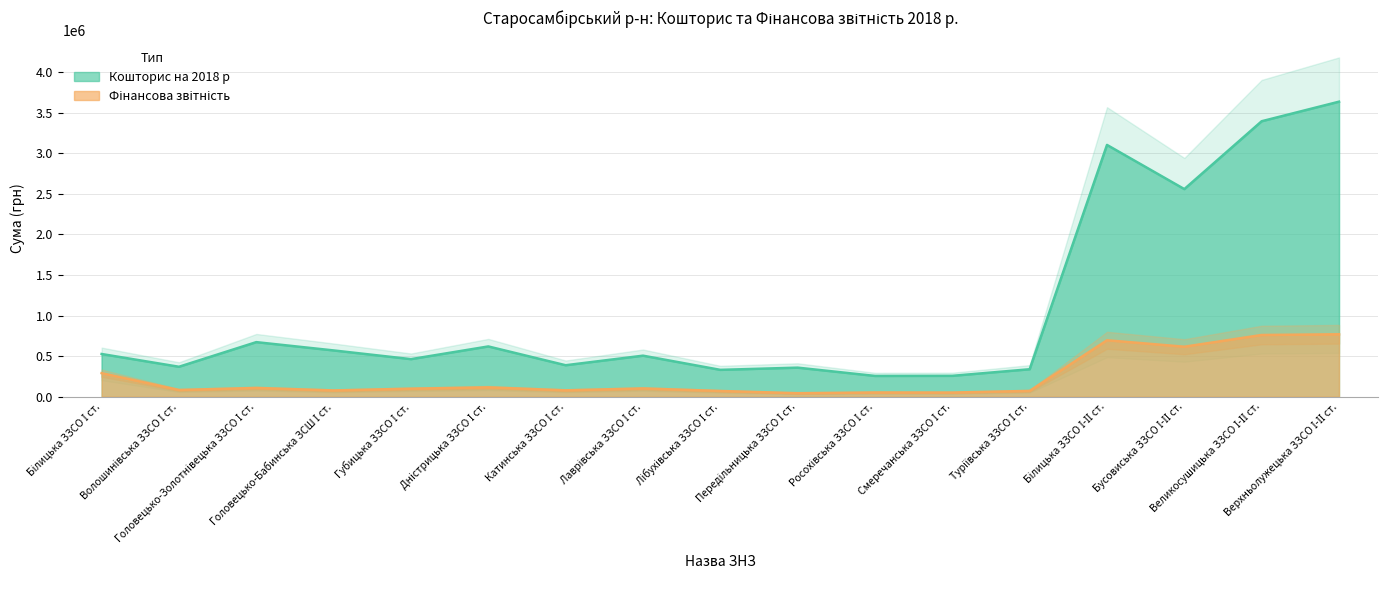

What are all the series names shown in the legend?

Кошторис на 2018 р, Фінансова звітність